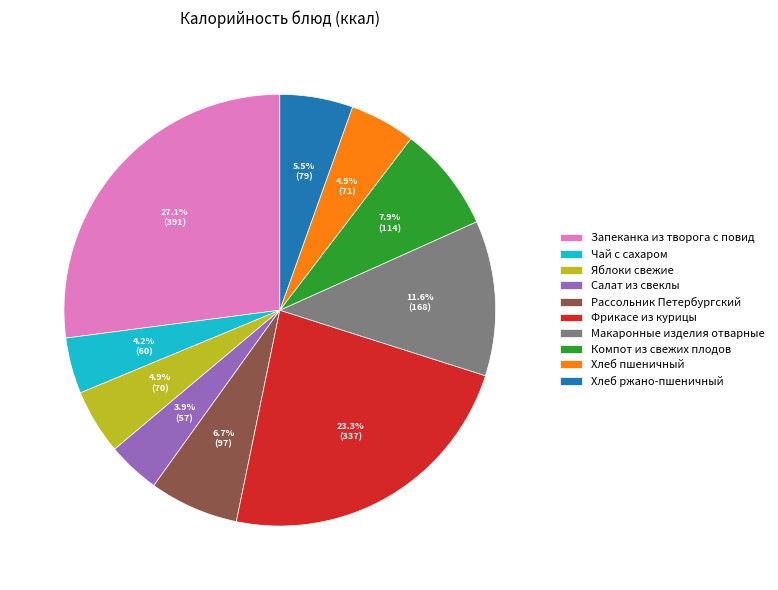

To the nearest percent, what is the difference between the Яблоки свежие and Салат из свеклы slice percentages?

1%